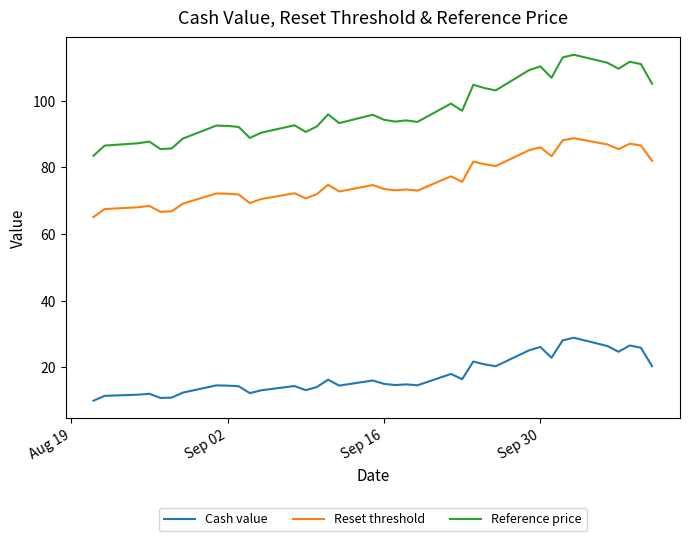

Which series has the largest total across all categories?

Reference price